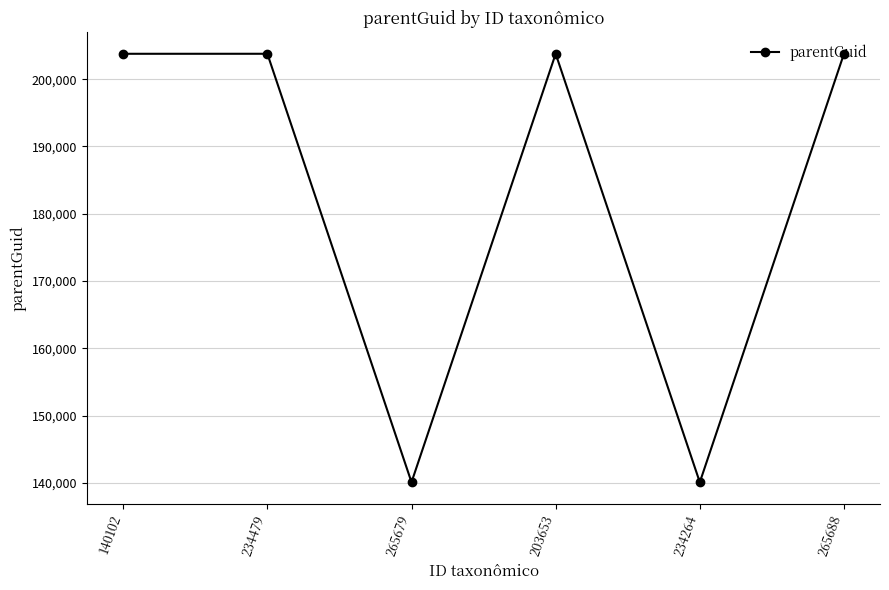

True or false: the data shows 203774 at 234479.

True